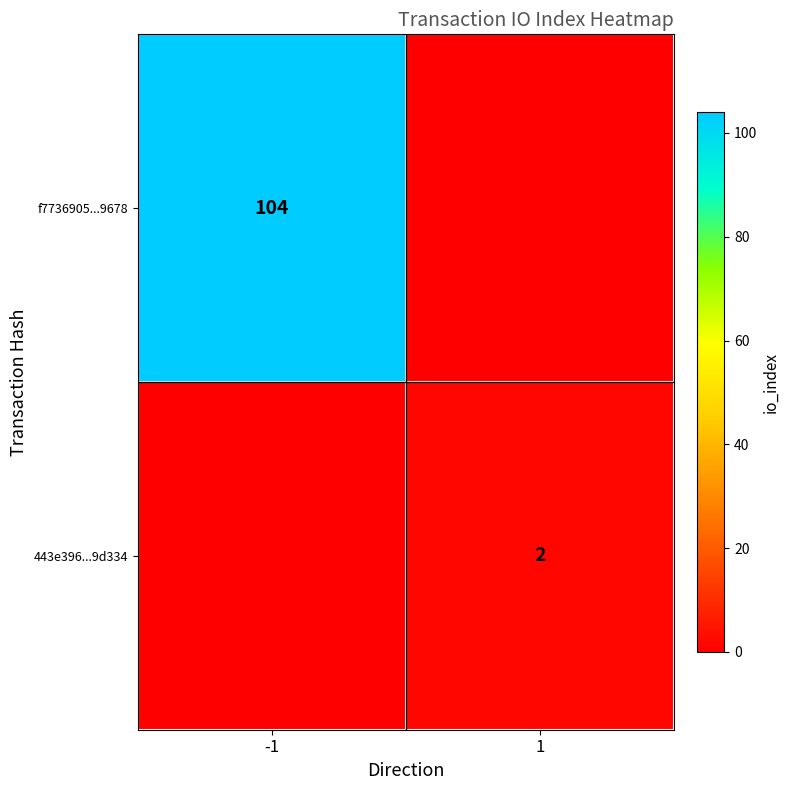

How many series are shown in this chart?

2